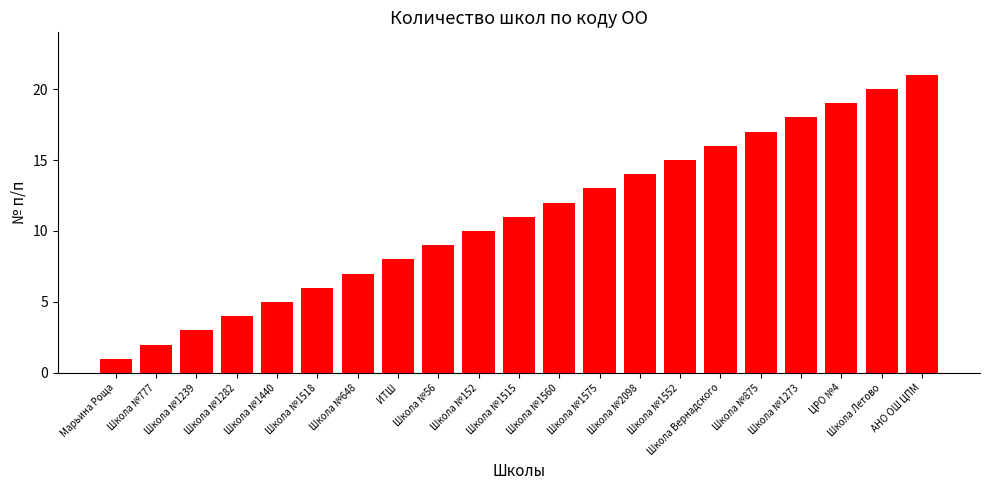

Reading left to right, extract all data points from this chart.

Марьина Роща=1	Школа №777=2	Школа №1239=3	Школа №1282=4	Школа №1440=5	Школа №1518=6	Школа №648=7	ИТШ=8	Школа №56=9	Школа №152=10	Школа №1515=11	Школа №1560=12	Школа №1575=13	Школа №2098=14	Школа №1552=15	Школа Вернадского=16	Школа №875=17	Школа №1273=18	ЦРО №4=19	Школа Летово=20	АНО ОШ ЦПМ=21